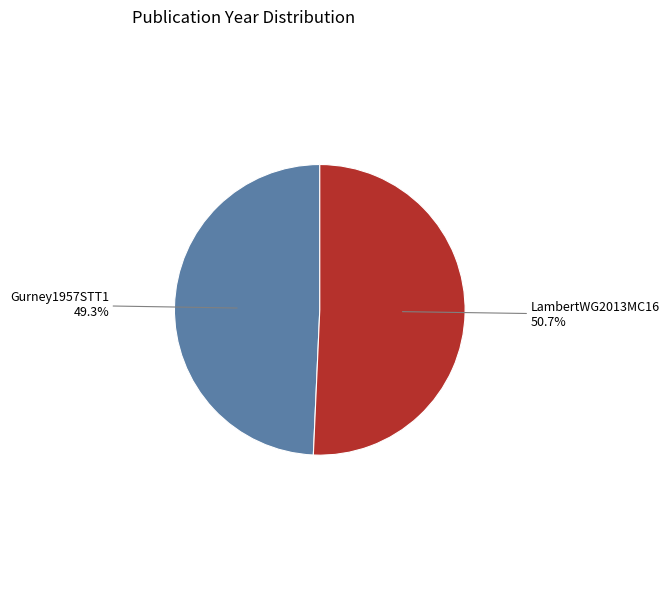

Is there a majority slice in this chart?

Yes